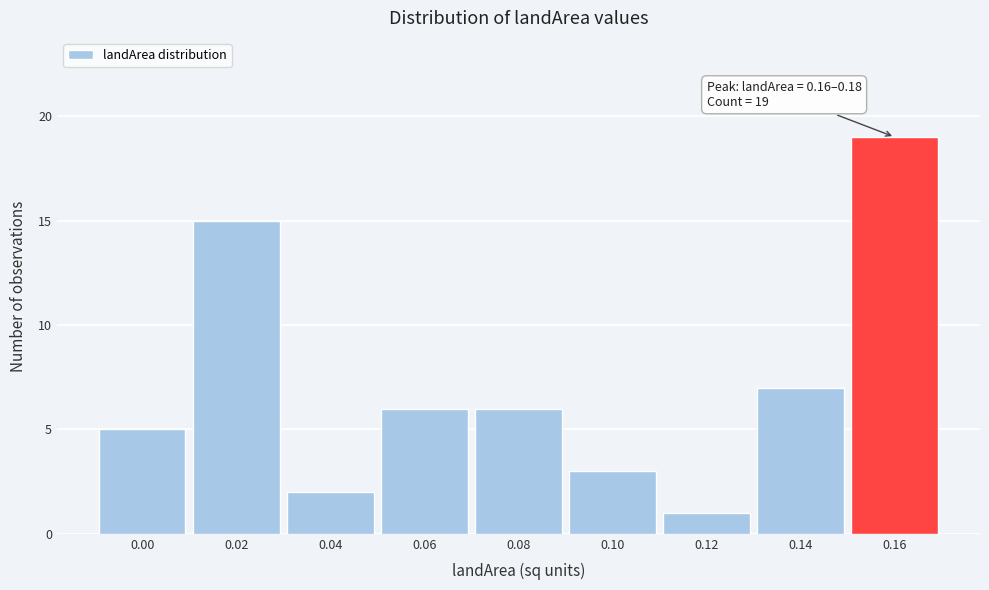

Reading left to right, what are all the values shown in this chart?

5	15	2	6	6	3	1	7	19